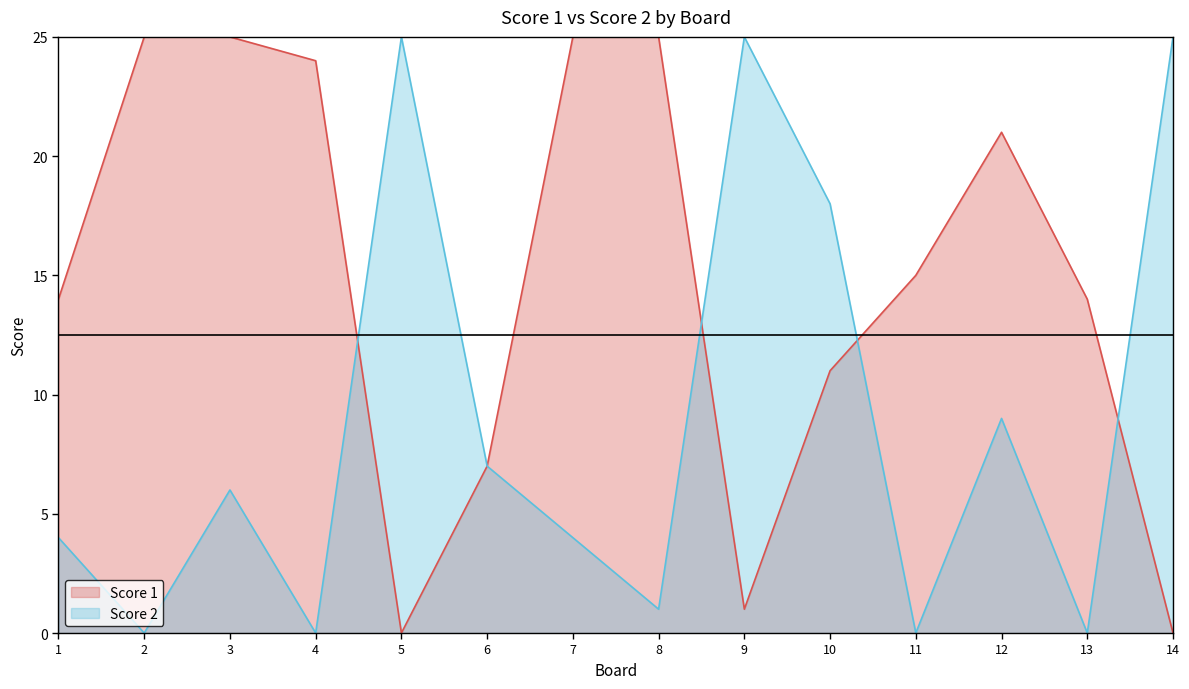

How many intersections are there between Score 1 and Score 2?

4